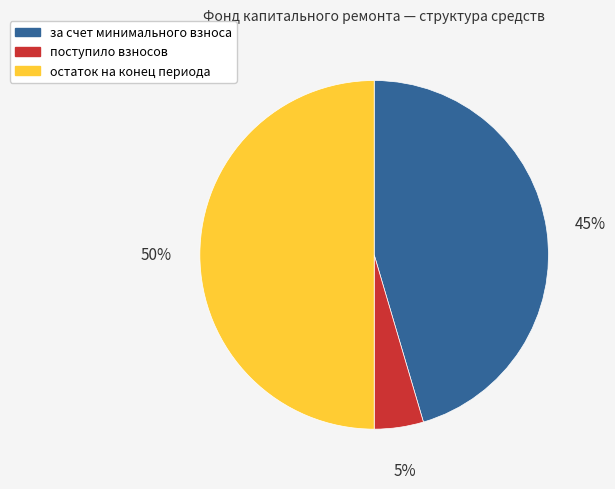

To the nearest percent, what portion does поступило взносов represent?

5%